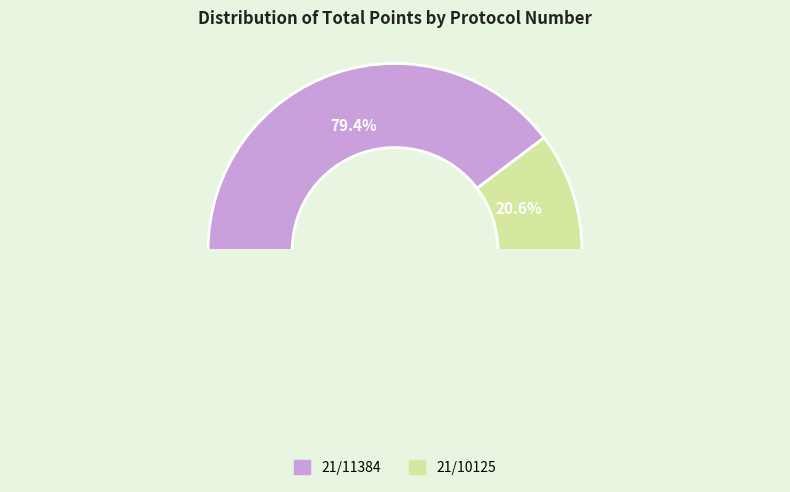

Which slice represents more than half of the pie?

21/11384